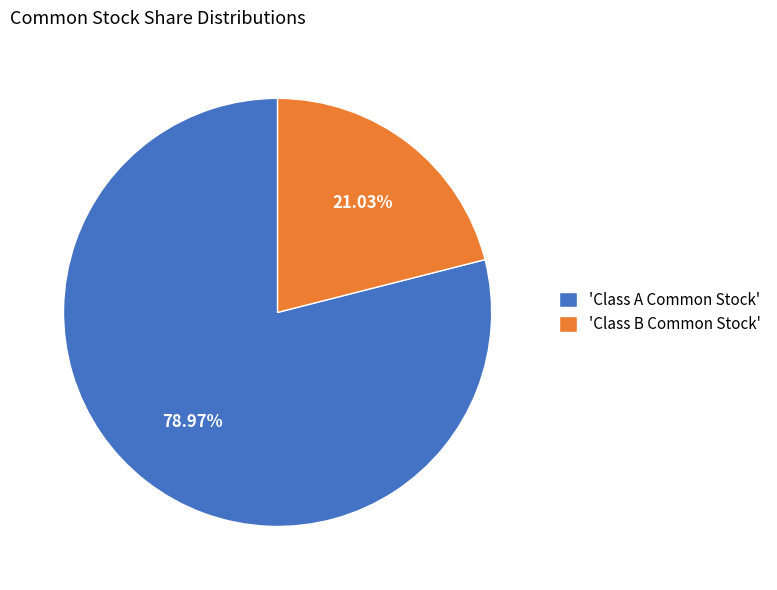

What is the majority slice?

'Class A Common Stock'